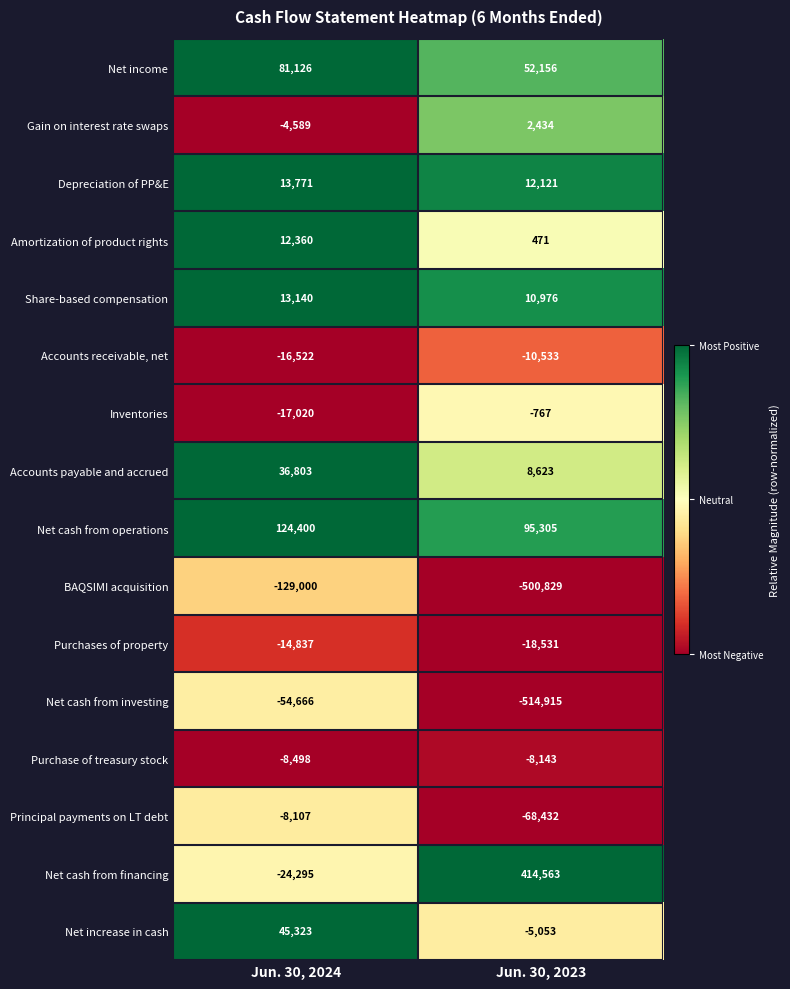

What is the maximum value for Purchase of treasury stock?

-8143